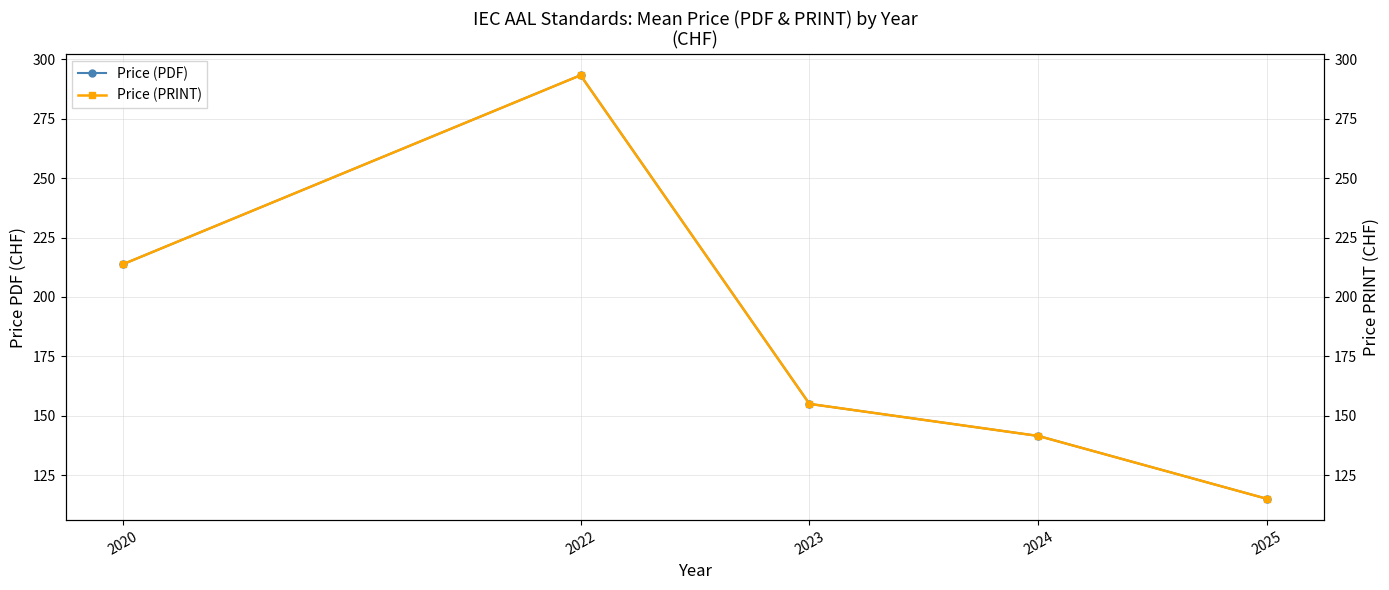

Does the chart have visible grid lines?

Yes